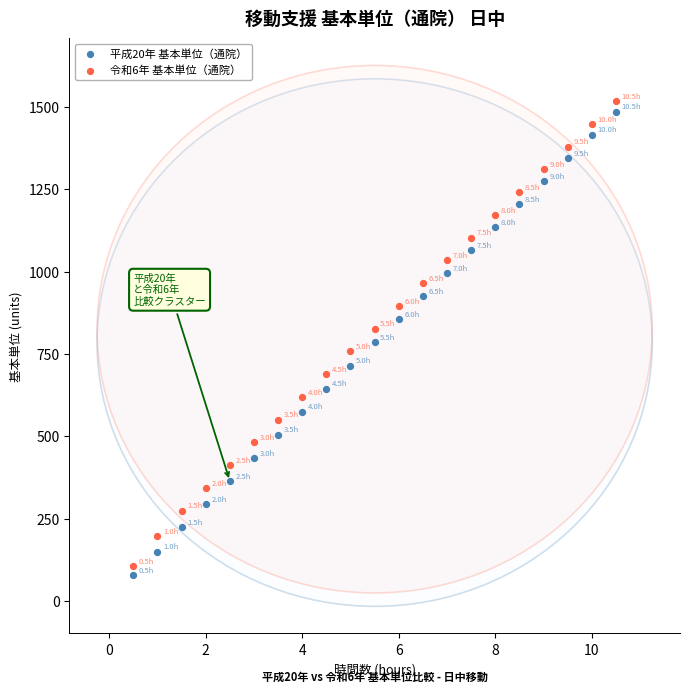

Which series contains the lowest Y value?

平成20年 基本単位（通院）